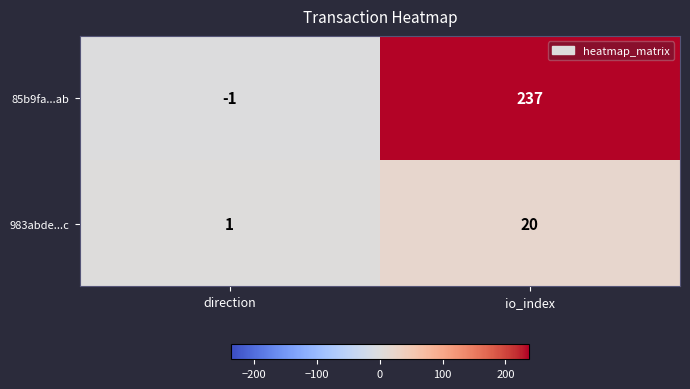

At io_index, list the series in order from smallest to largest.

983abde...c, 85b9fa...ab